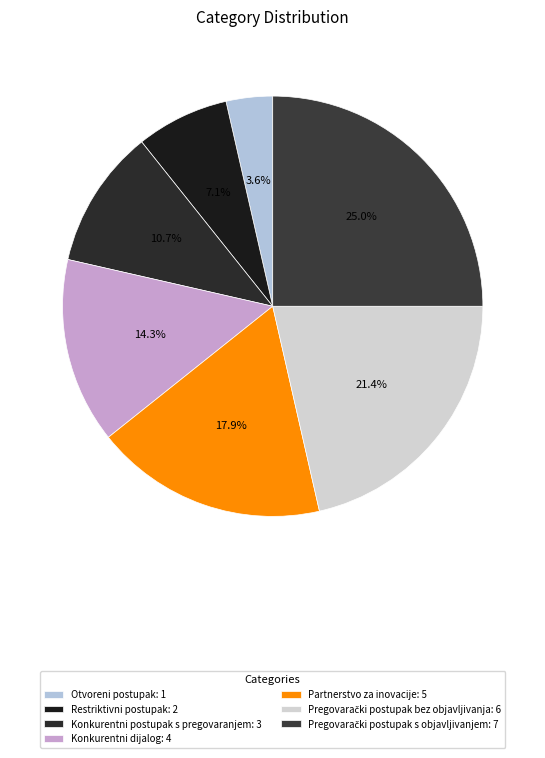

True or false: Partnerstvo za inovacije accounts for 18% of the total.

True